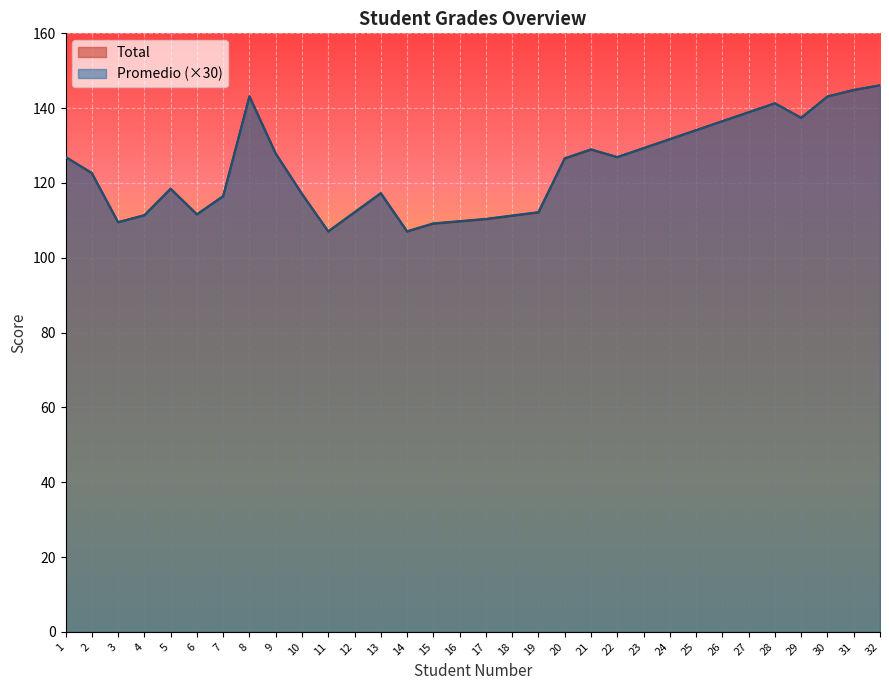

What are all the series names shown in the legend?

Total, Promedio (×30)